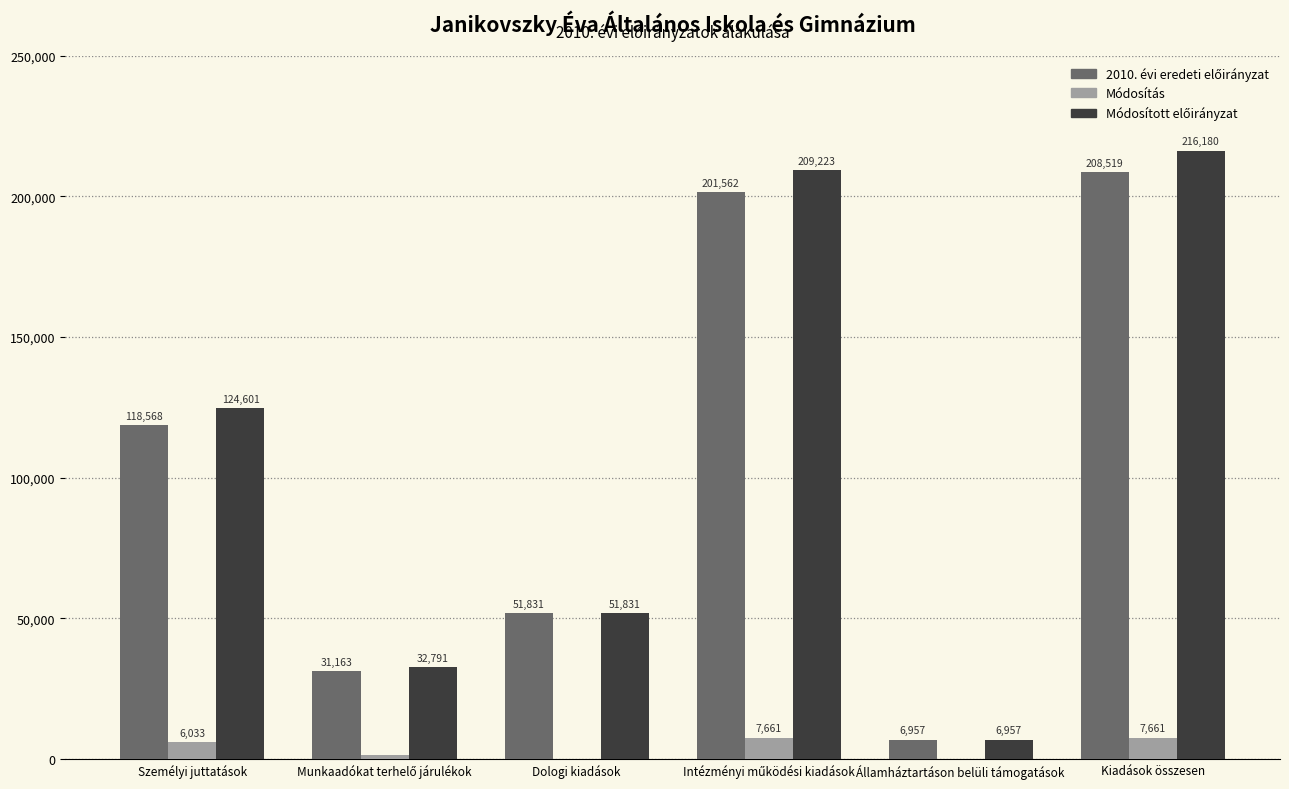

What is the total value across all series at Államháztartáson belüli támogatások?

13914